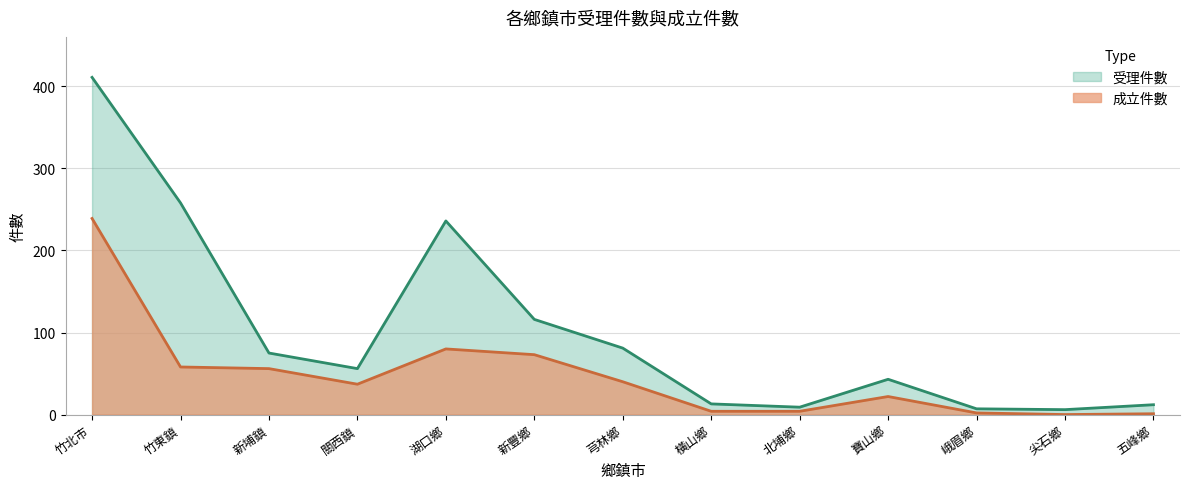

How many lines are shown in the chart?

2